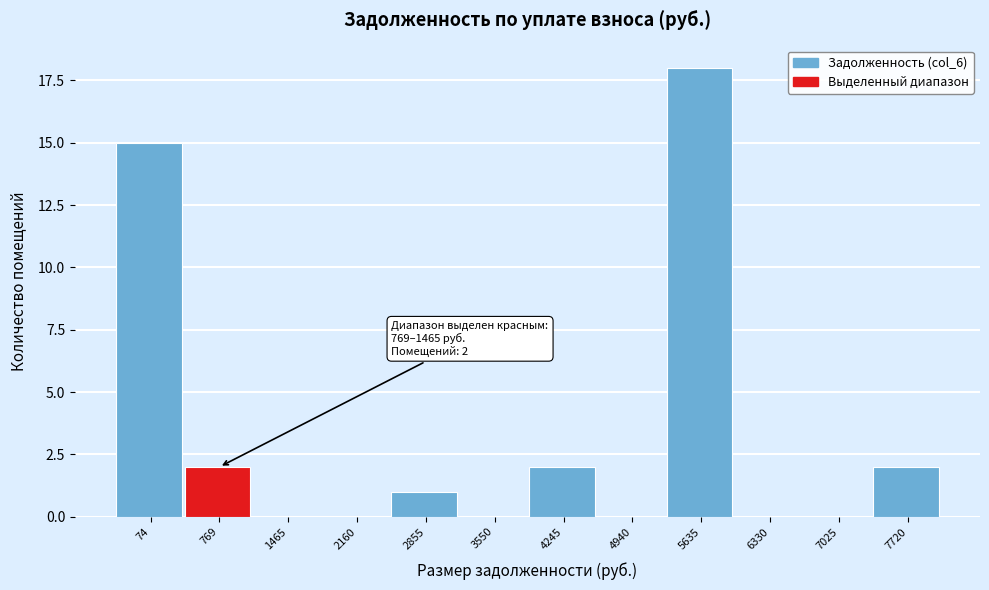

Reading right to left, transcribe all the data shown in this chart.

7720=2	7025=0	6330=0	5635=18	4940=0	4245=2	3550=0	2855=1	2160=0	1465=0	769=2	74=15